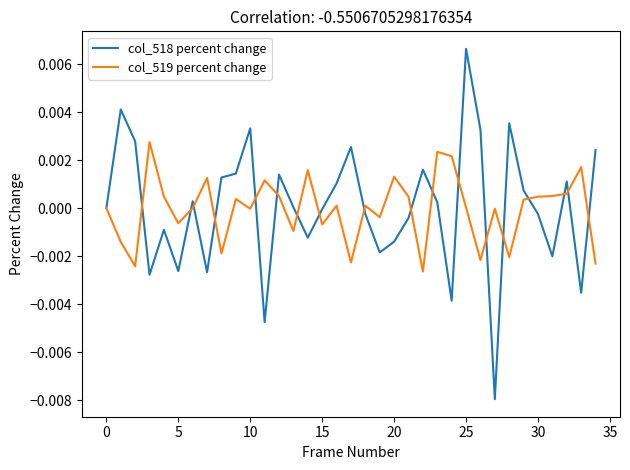

List the series in order of their peak value, lowest first.

col_519 percent change, col_518 percent change